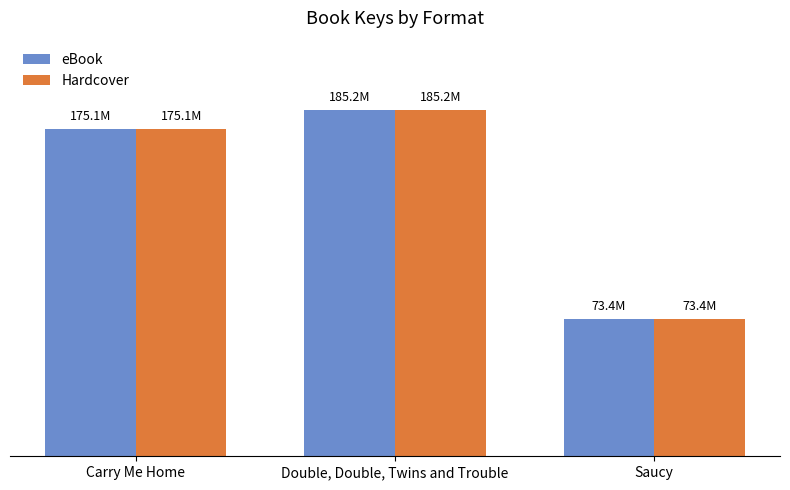

True or false: eBook has a value of 246393518 at Double, Double, Twins and Trouble.

False